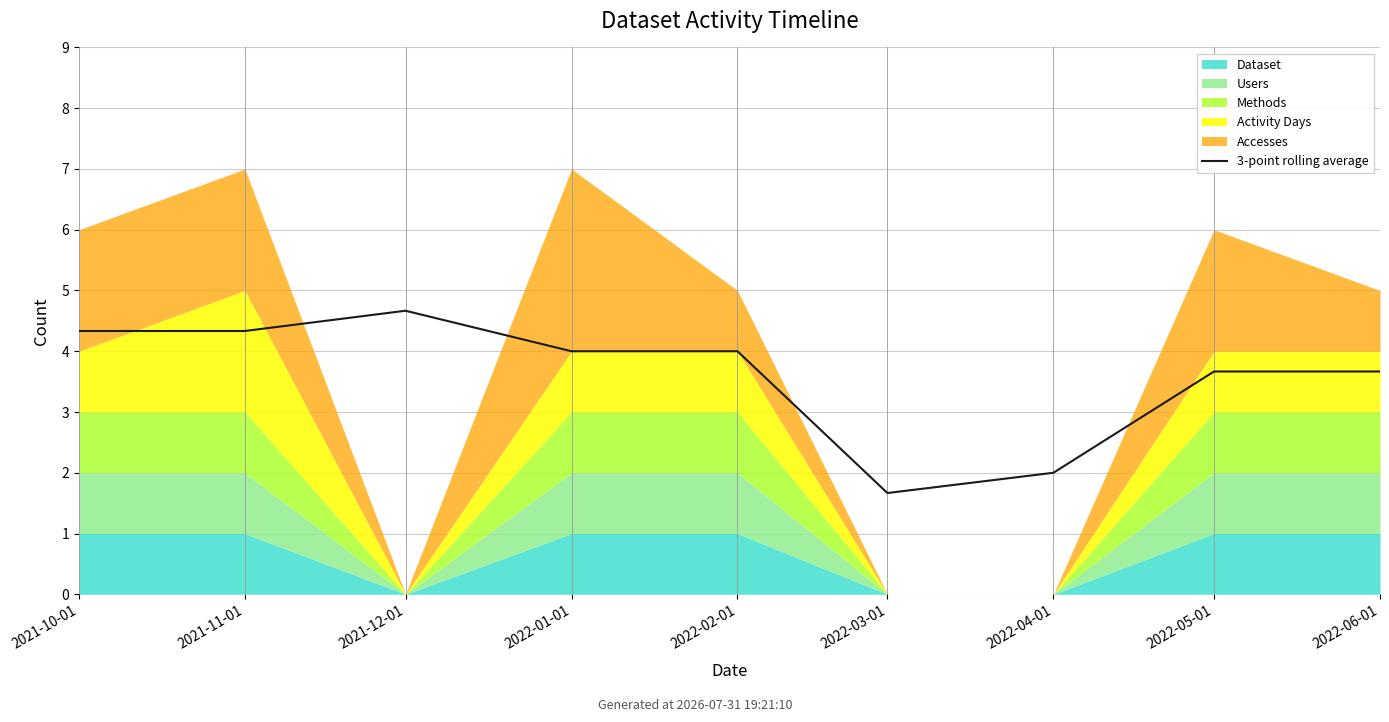

What is the difference between the values at 2022-05-01 and 2021-12-01?

1.0